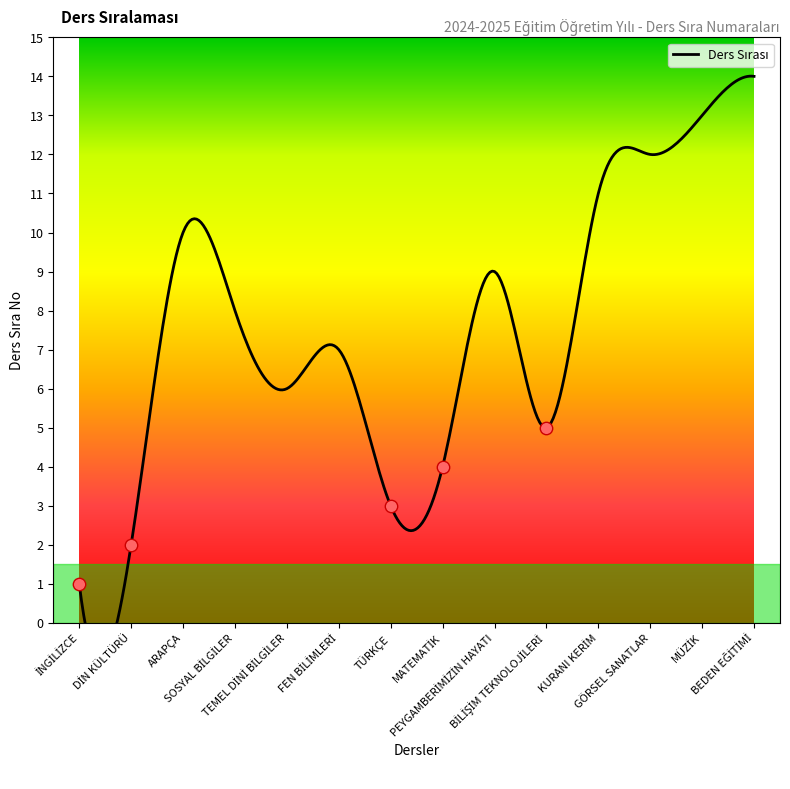

Which has a higher value, GÖRSEL SANATLAR or ARAPÇA?

GÖRSEL SANATLAR